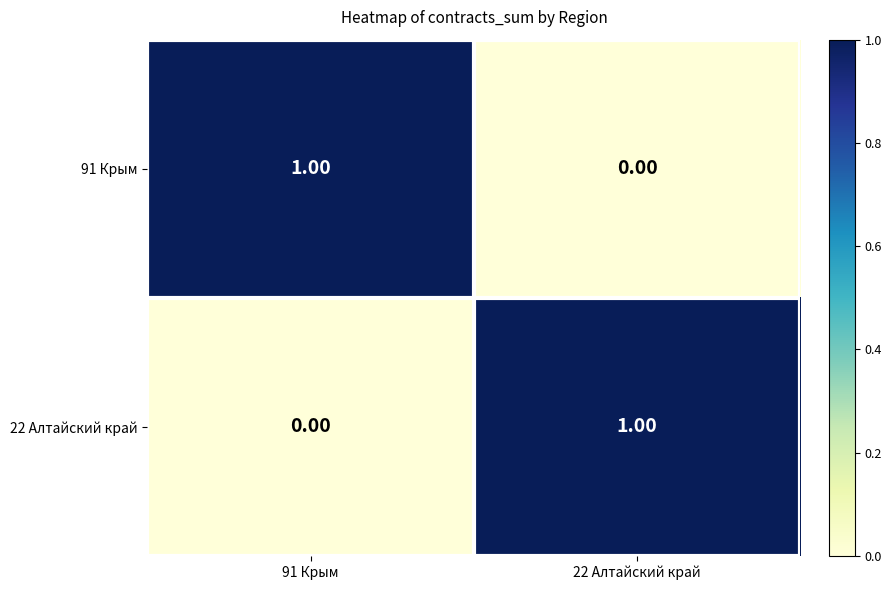

Is the value of 22 Алтайский край at 91 Крым greater than the value of 91 Крым at 91 Крым?

No